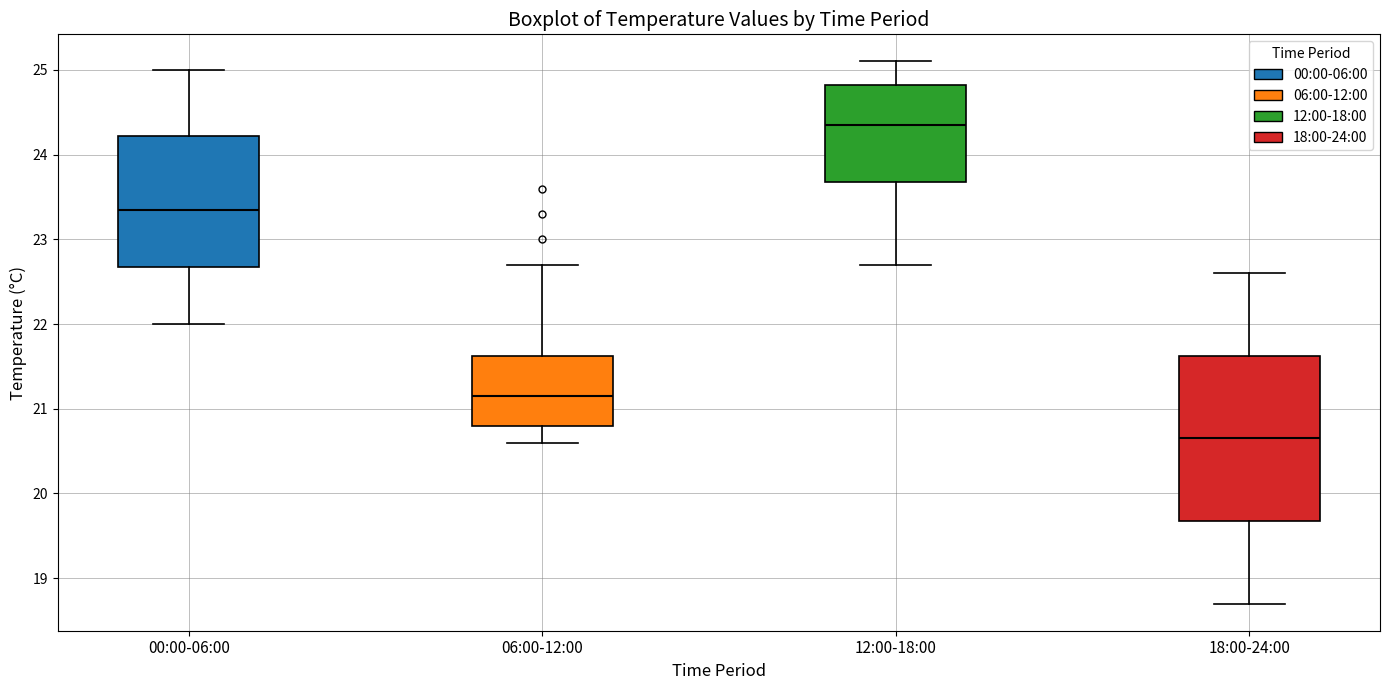

Comparing the boxes themselves (not the whiskers), which one is the tallest?

18:00-24:00